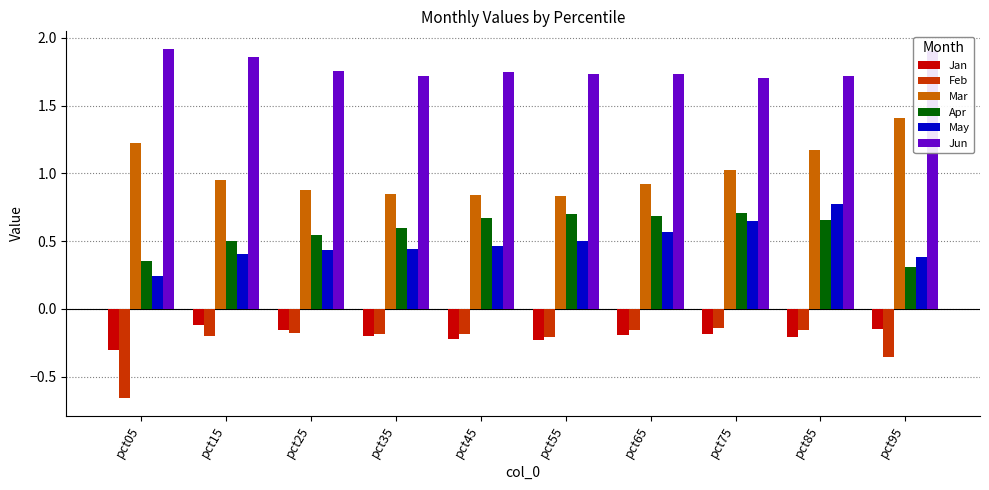

True or false: Mar has a value of 1.0 at pct75.

True